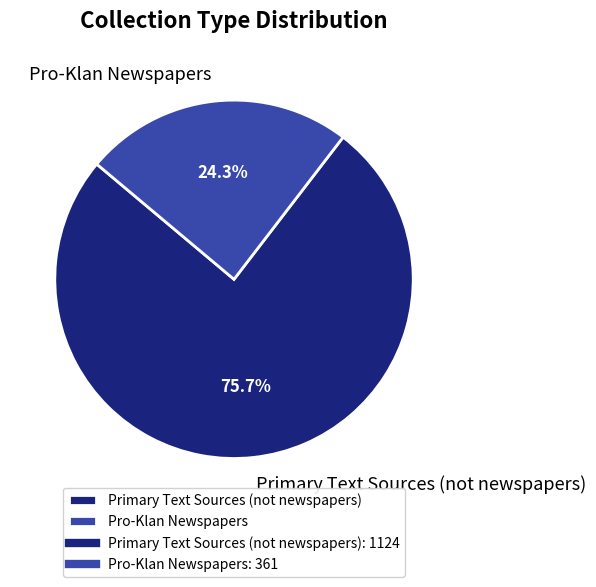

Which slice is the largest?

Primary Text Sources (not newspapers)